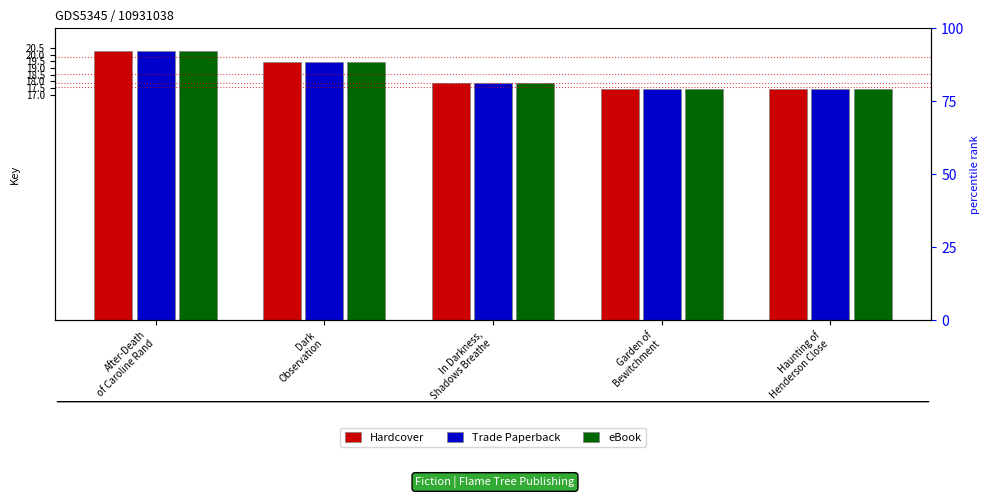

Reading left to right, extract all data points from this chart.

Hardcover: After-Death
of Caroline Rand=20.3	Dark
Observation=19.5	In Darkness,
Shadows Breathe=17.9	Garden of
Bewitchment=17.4	Haunting of
Henderson Close=17.4
Trade Paperback: After-Death
of Caroline Rand=20.3	Dark
Observation=19.5	In Darkness,
Shadows Breathe=17.9	Garden of
Bewitchment=17.4	Haunting of
Henderson Close=17.4
eBook: After-Death
of Caroline Rand=20.3	Dark
Observation=19.5	In Darkness,
Shadows Breathe=17.9	Garden of
Bewitchment=17.4	Haunting of
Henderson Close=17.4